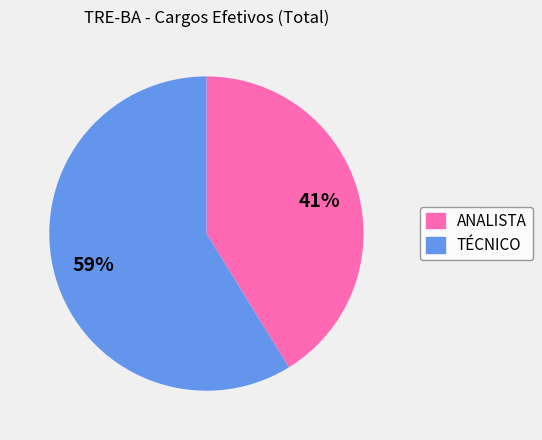

Which slice represents more than half of the pie?

TÉCNICO